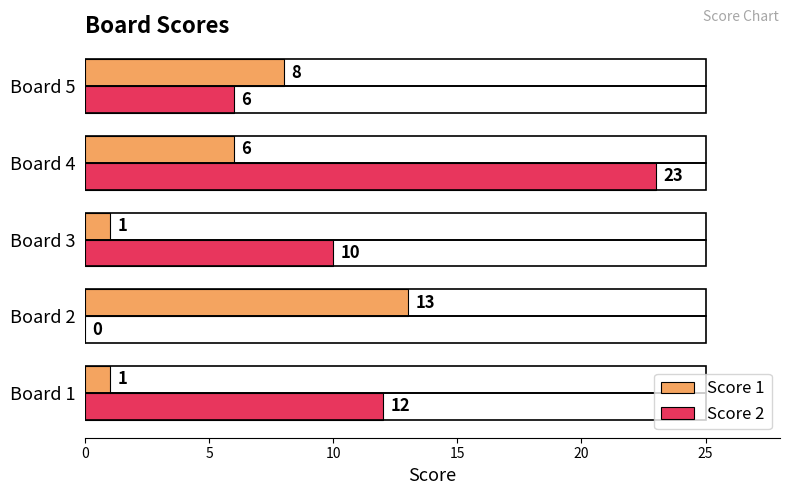

What are all the series names shown in the legend?

Score 1, Score 2